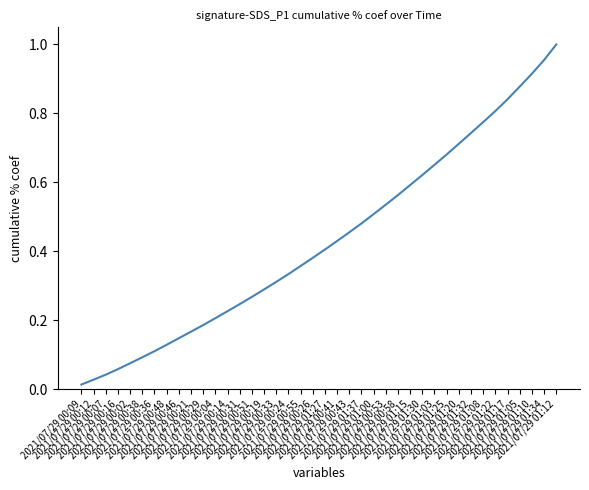

At which category does the chart reach its peak across all series?

2021/07/29 01:12